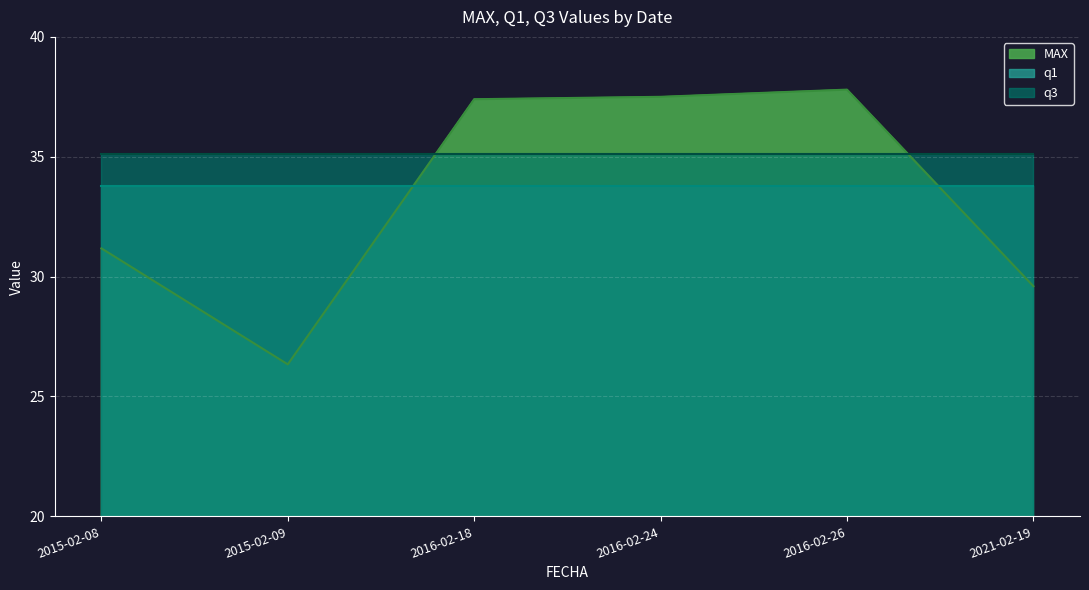

Between which two adjacent categories do MAX and q1 first intersect?

2015-02-09 and 2016-02-18